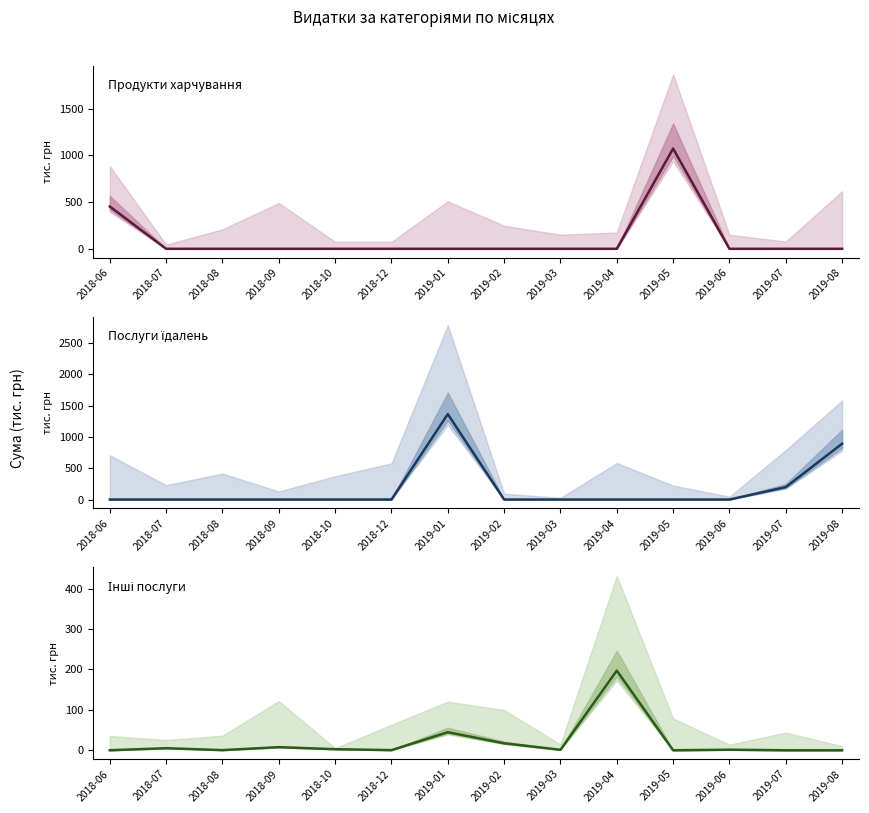

Is it true that Інші послуги equals 0.3 at 2018-08?

True